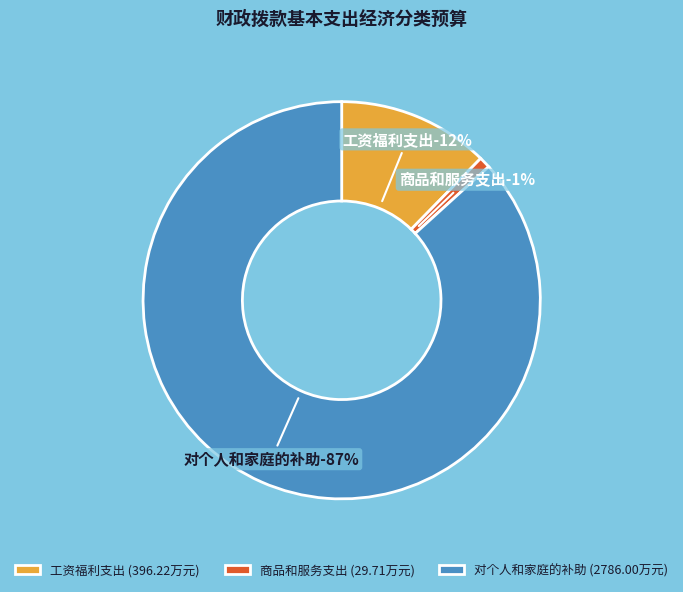

Between 商品和服务支出 and 对个人和家庭的补助, which is larger?

对个人和家庭的补助